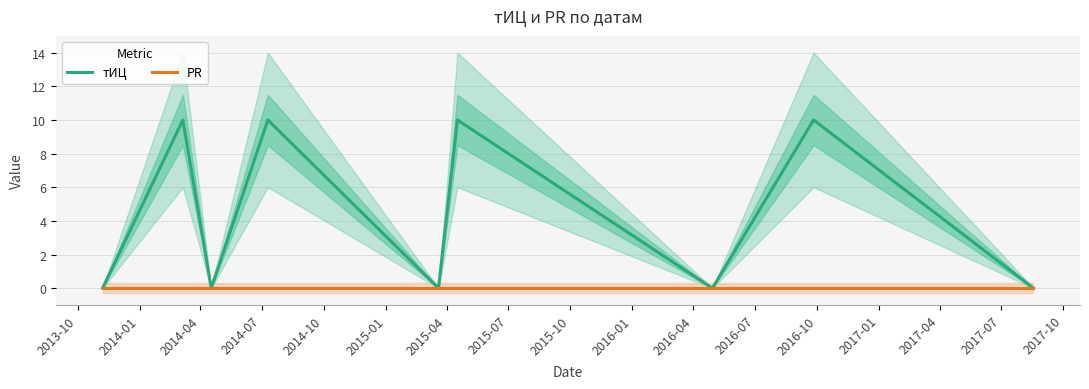

Does the chart display data point markers on the line(s)?

No